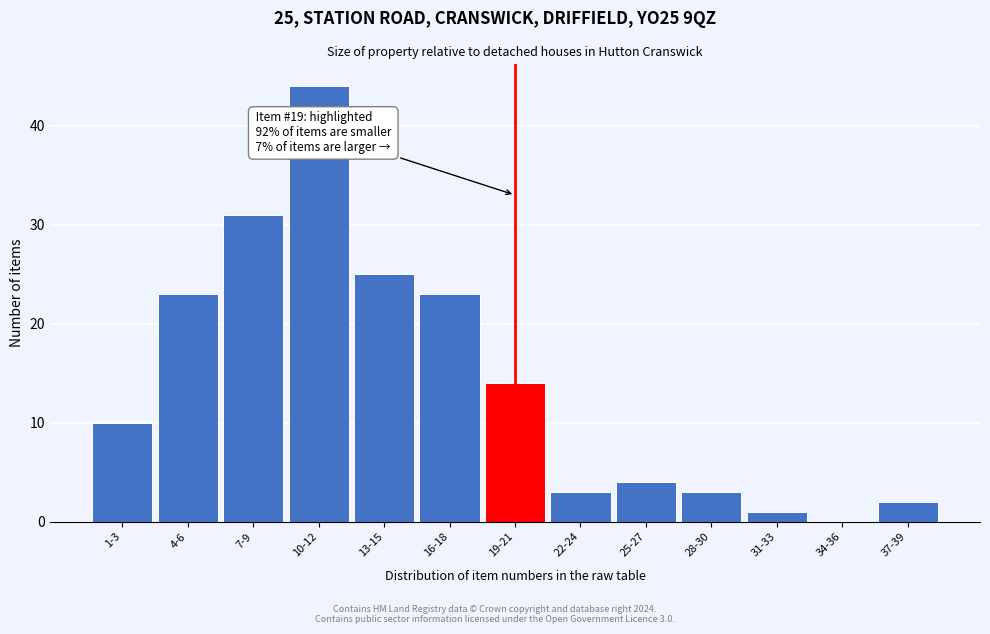

Reading right to left, what are all the values shown in this chart?

37-39=2	34-36=0	31-33=1	28-30=3	25-27=4	22-24=3	19-21=14	16-18=23	13-15=25	10-12=44	7-9=31	4-6=23	1-3=10